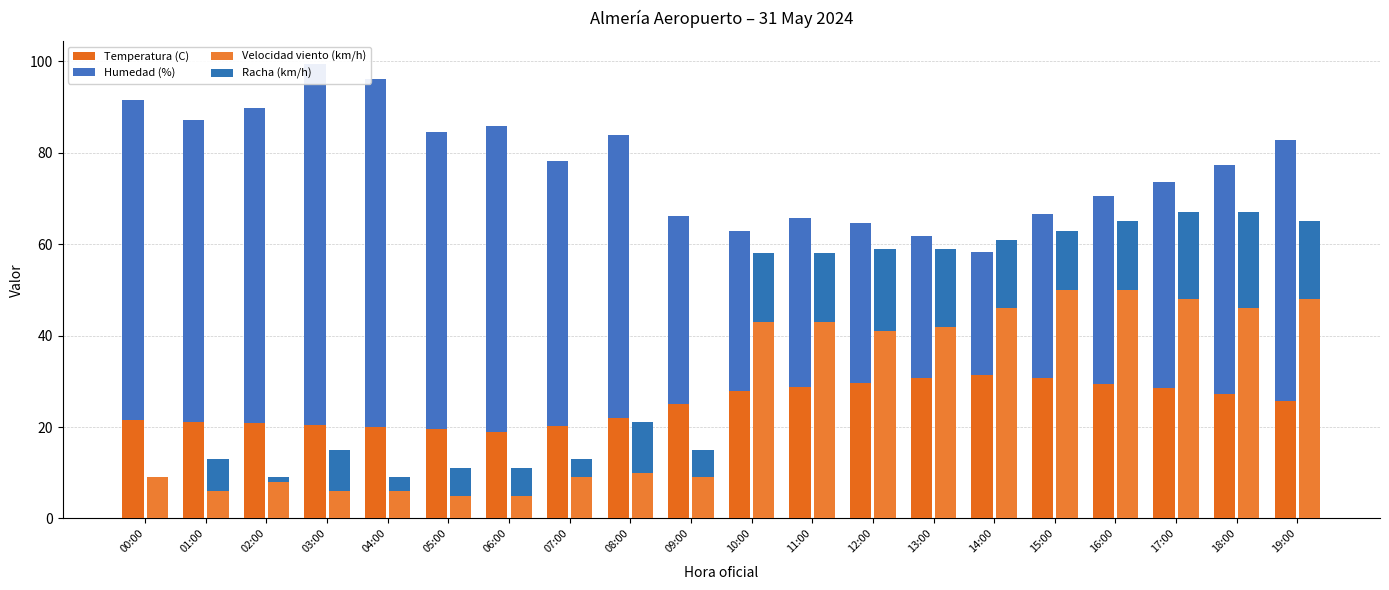

Is the value of Velocidad viento (km/h) at 16:00 greater than the value of Racha (km/h) at 09:00?

Yes